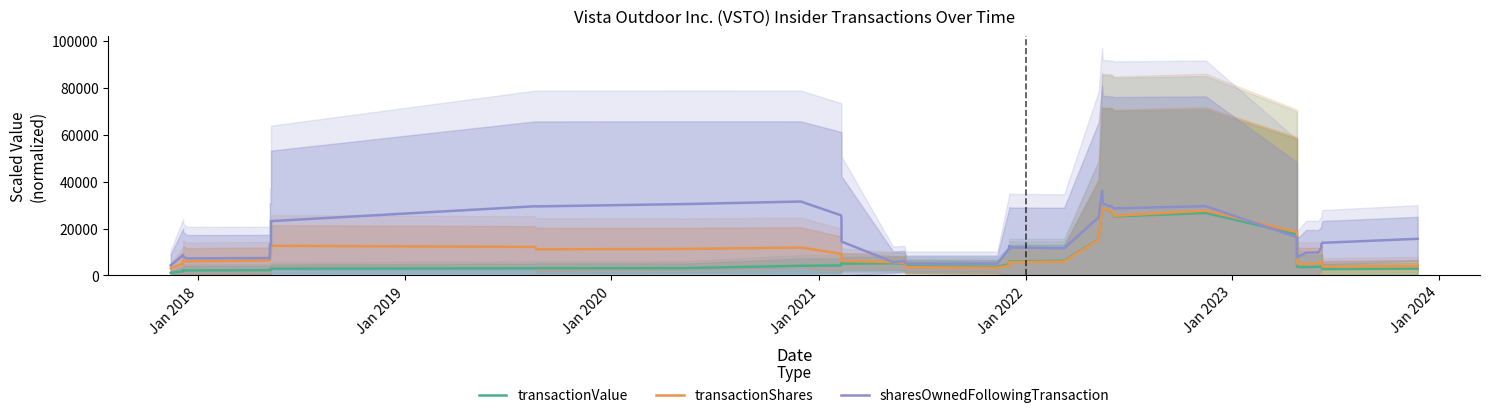

At which label is sharesOwnedFollowingTransaction closest to 20248?

Jan 2024